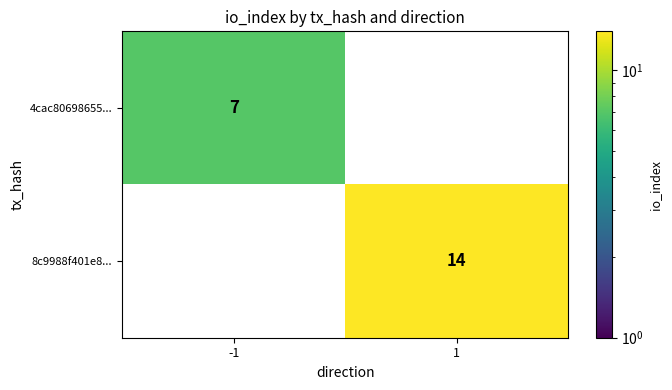

What is the difference between the highest and lowest values at -1?

7